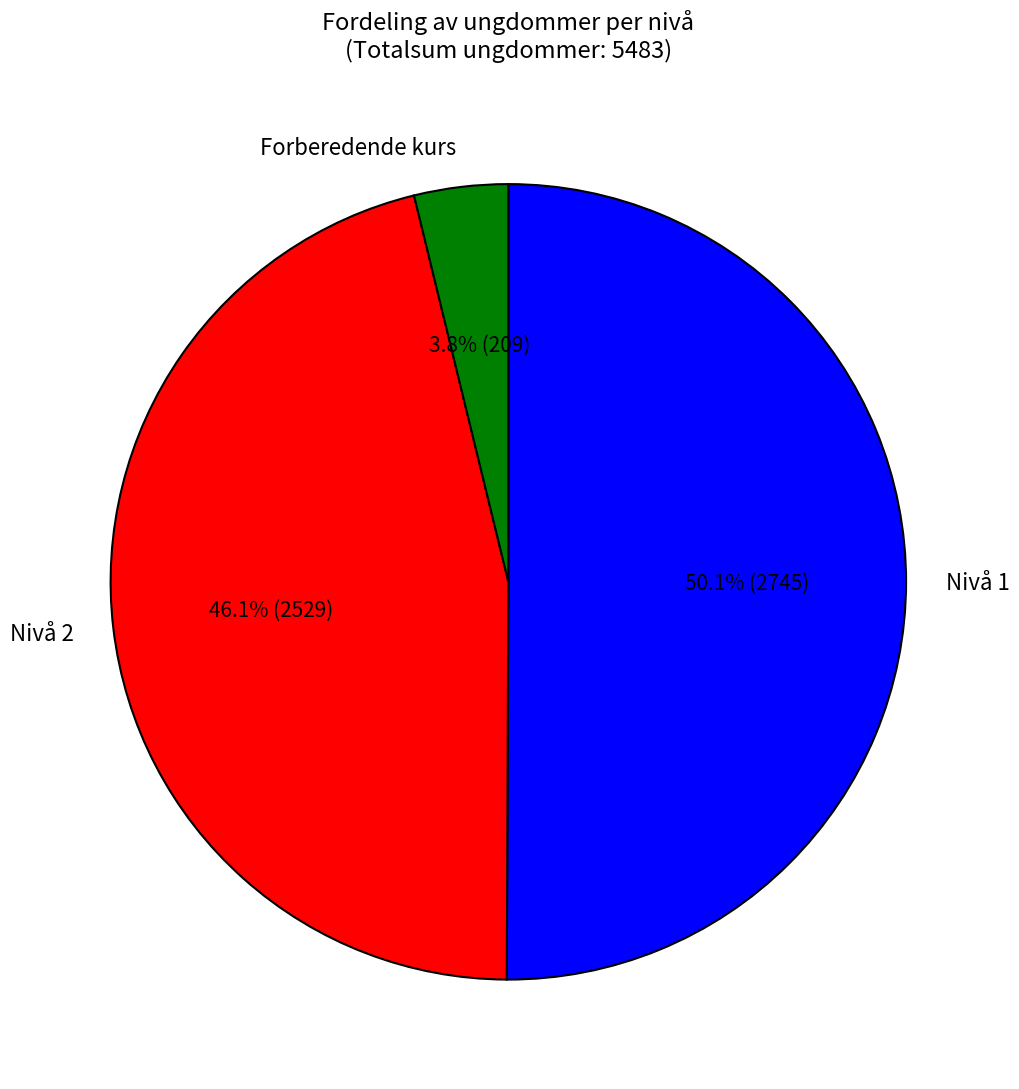

Count the number of slices in the pie.

3